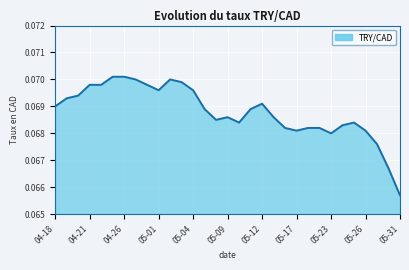

Does the chart display data point markers on the line(s)?

No